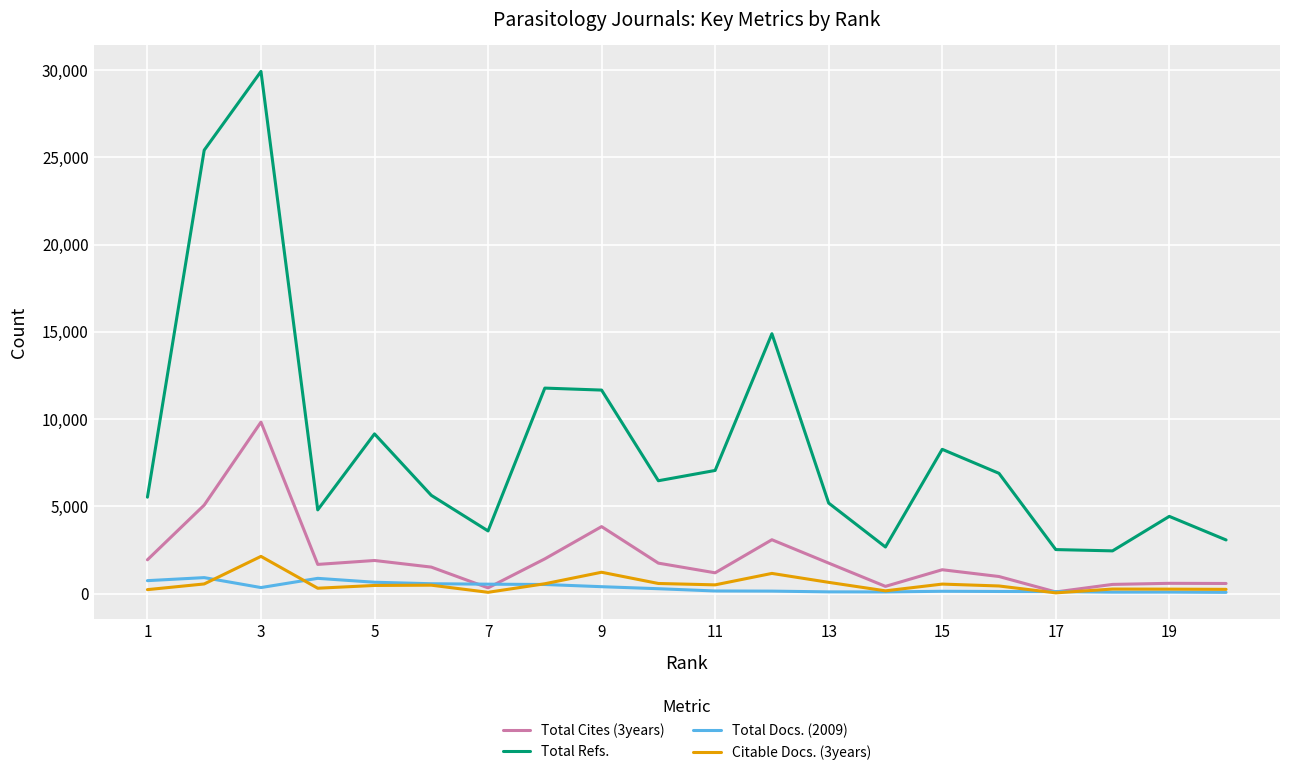

What is the greatest value displayed?

29922